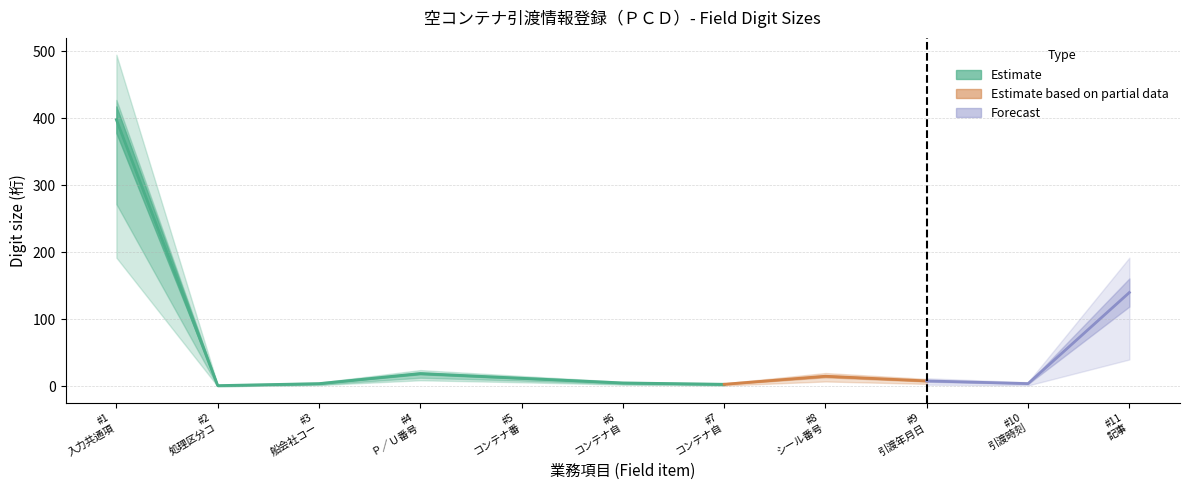

Is the value of Estimate at 2 greater than the value of Forecast at 7?

No